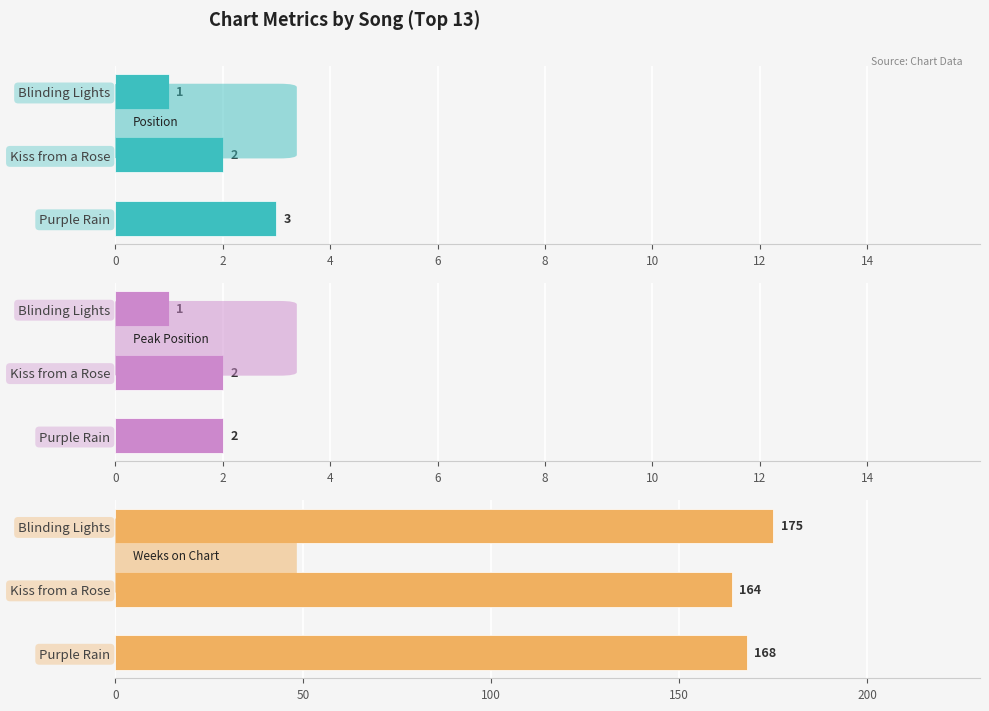

How many bars are there in each group?

3